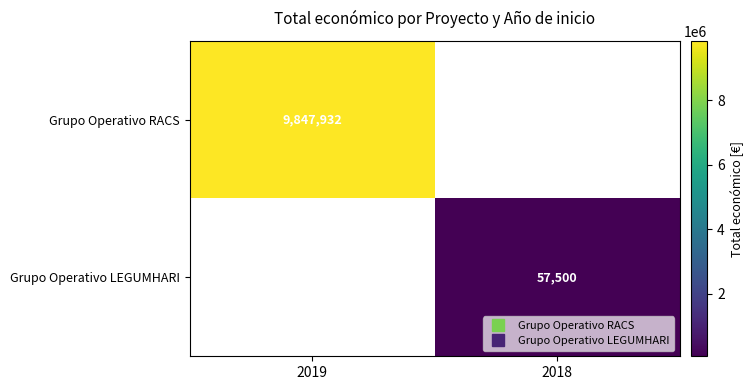

At how many categories does at least one series exceed 864894?

1